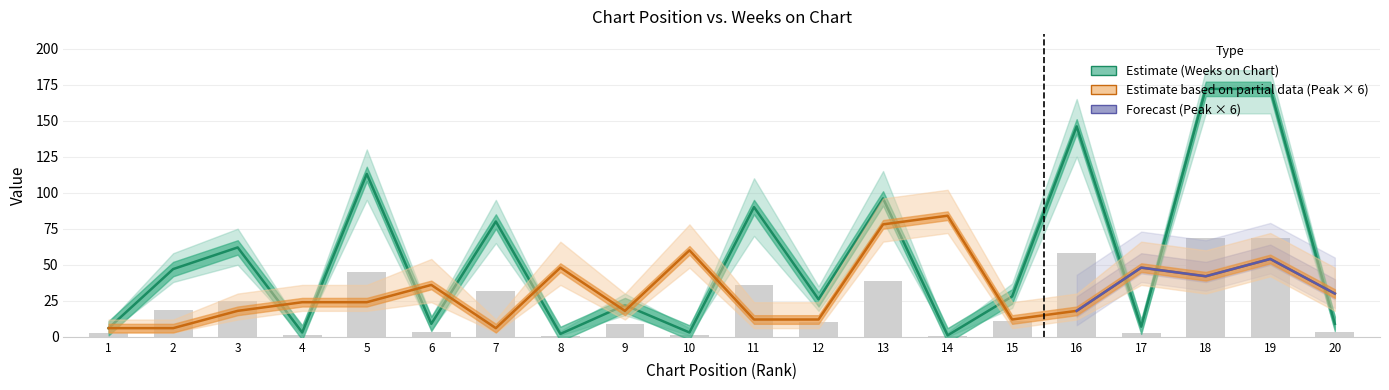

The value of Weeks on Chart at 6 is 9. True or false?

True